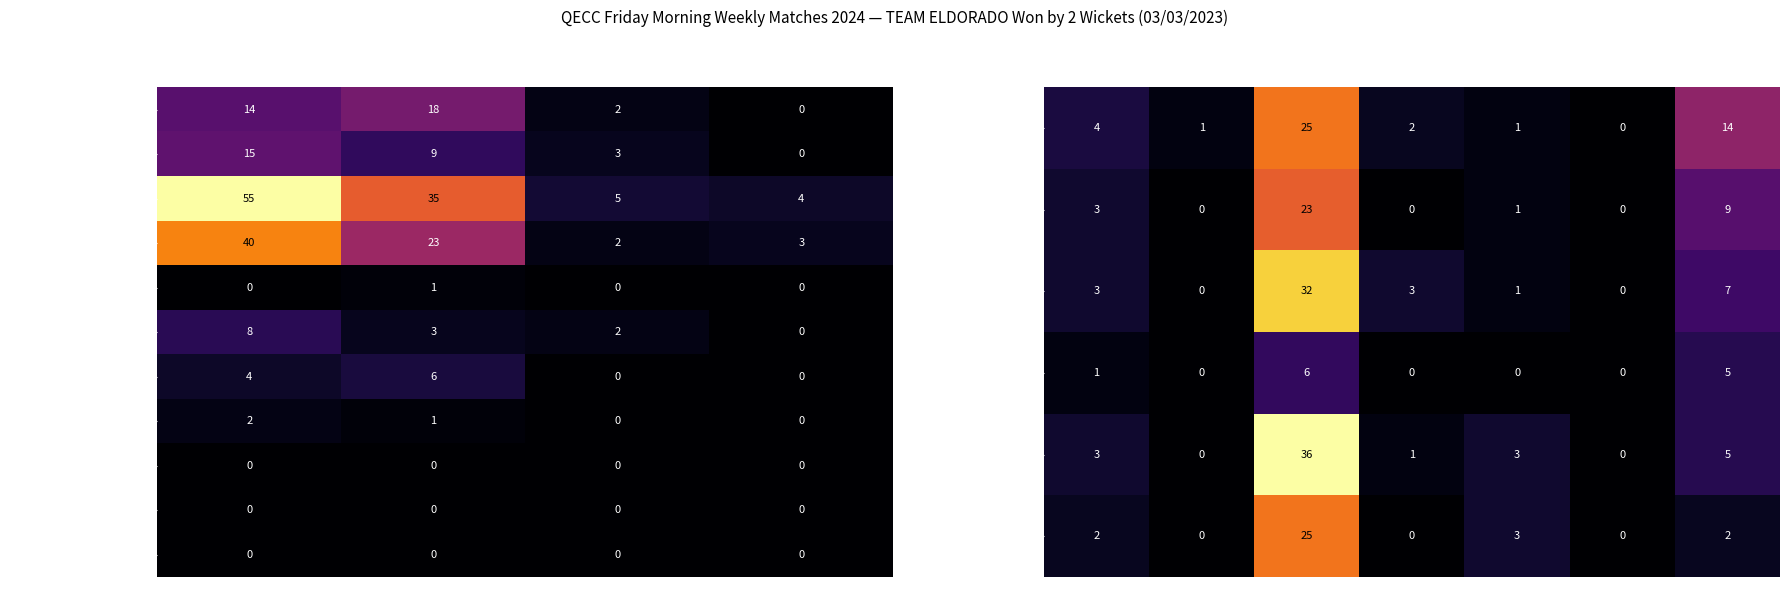

The value of Musthafa Shareef at Fours is 1. True or false?

False